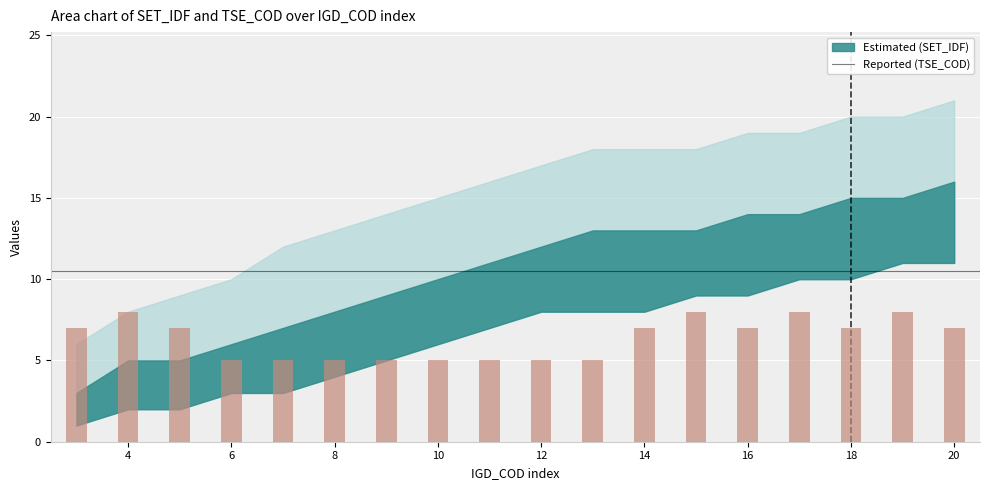

What is the smallest value displayed?

5